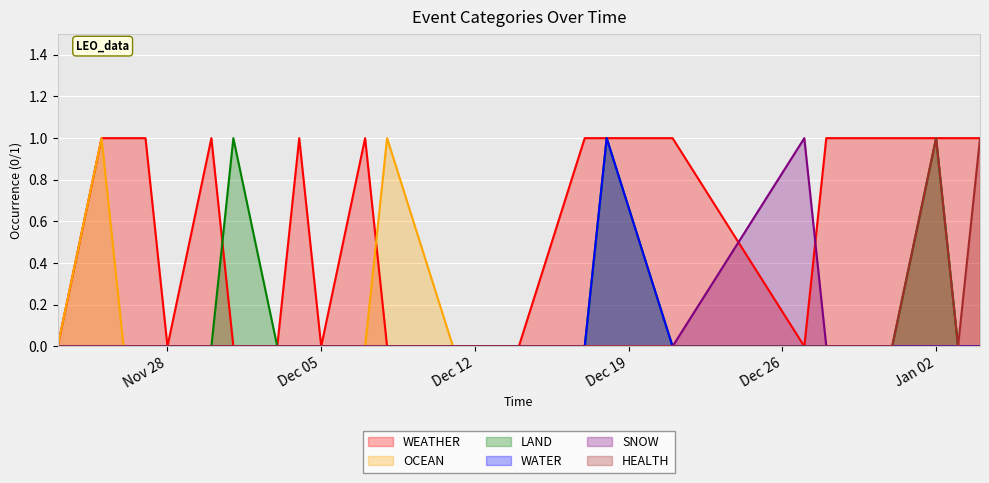

How many values in WATER are above zero?

1